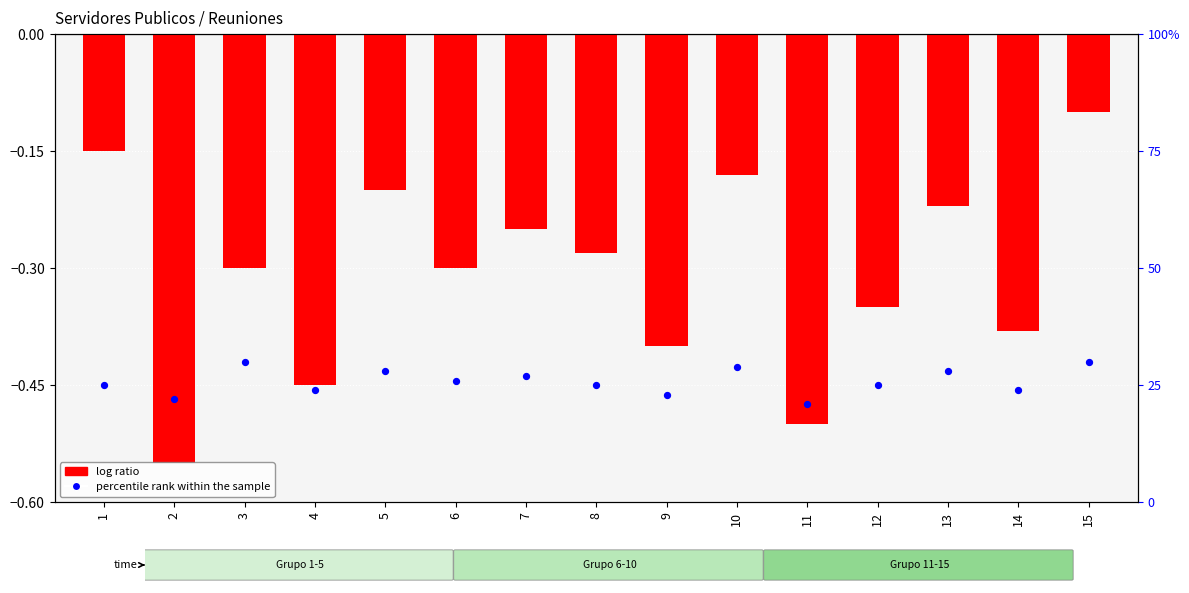

At how many categories does at least one series exceed 2?

15